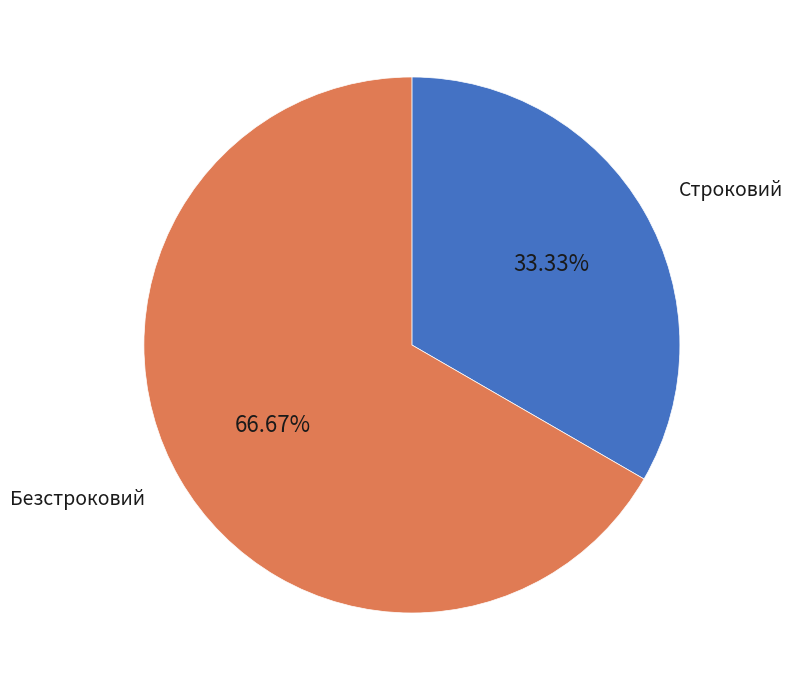

Which slice is the smallest?

Строковий